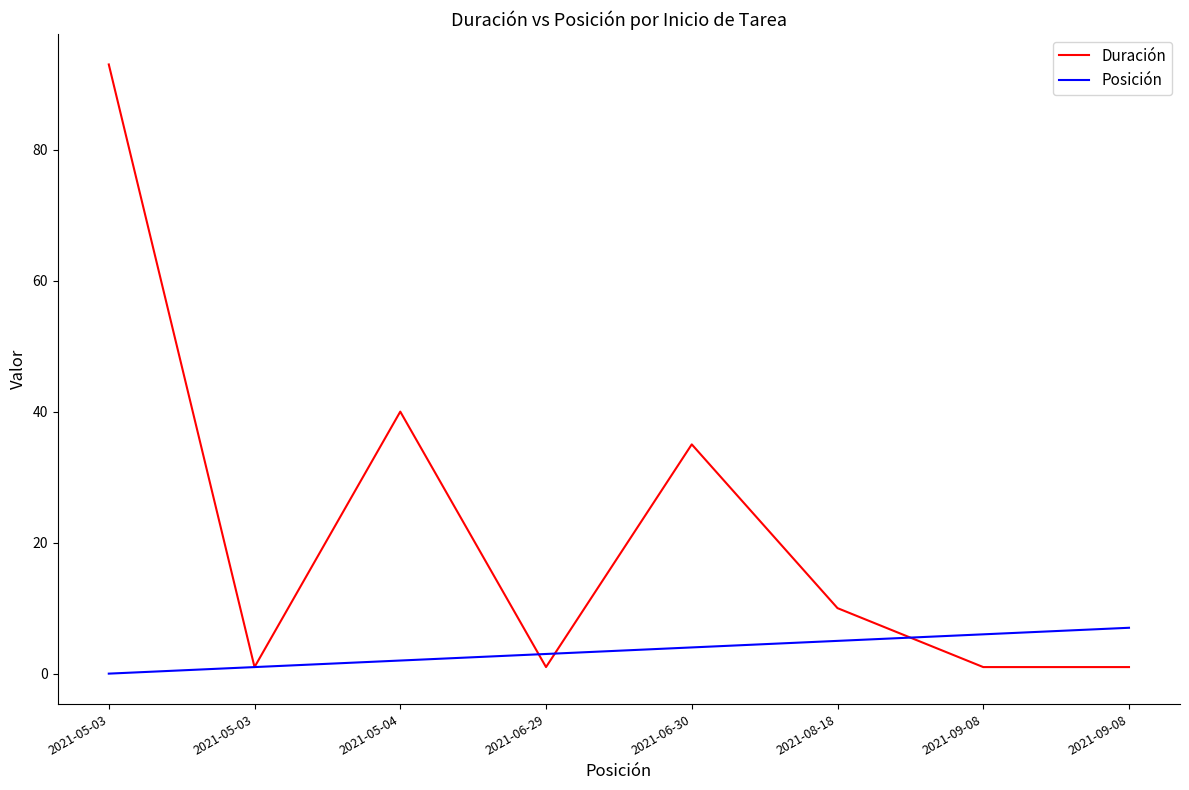

After their last crossing, which series has the higher values: Posición or Duración?

Posición